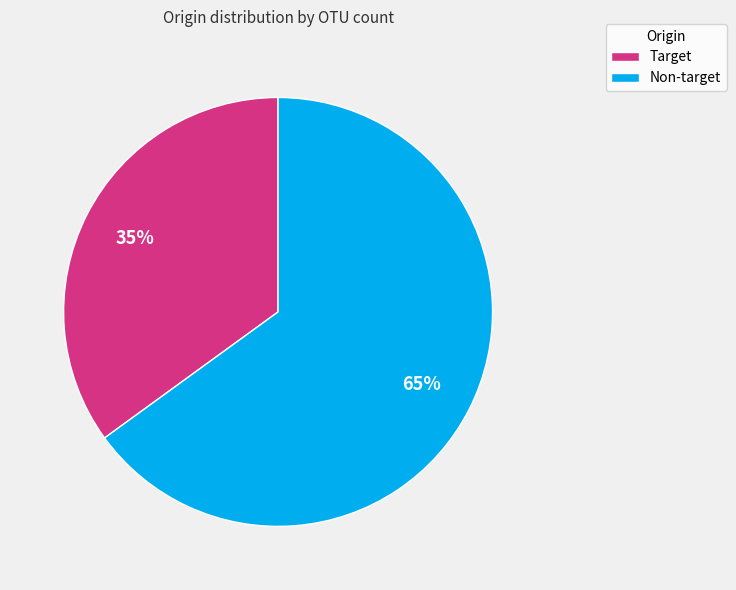

Do Target and Non-target together represent more than half of the pie?

Yes